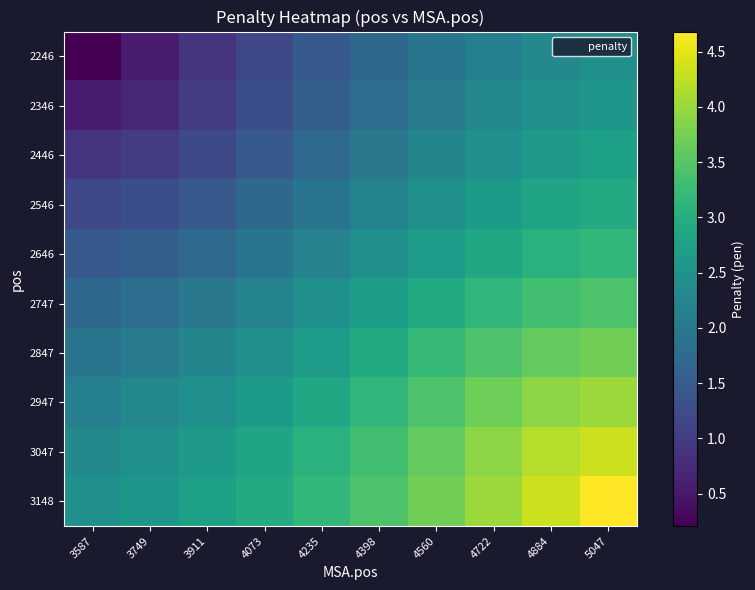

What is the minimum value shown in the chart?

0.2